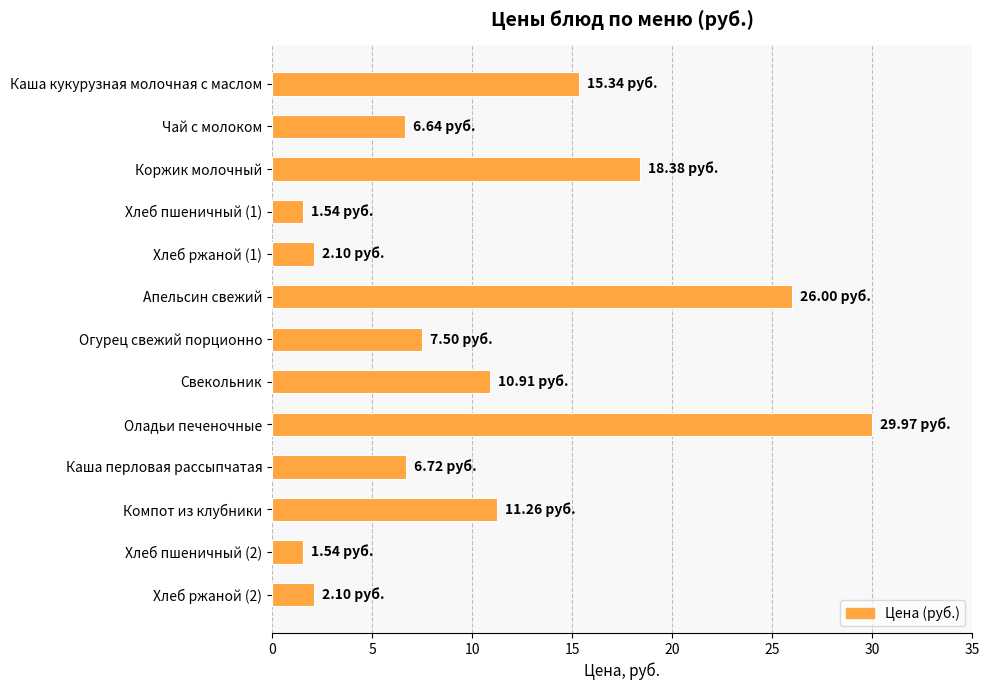

What is the smallest value displayed?

1.5